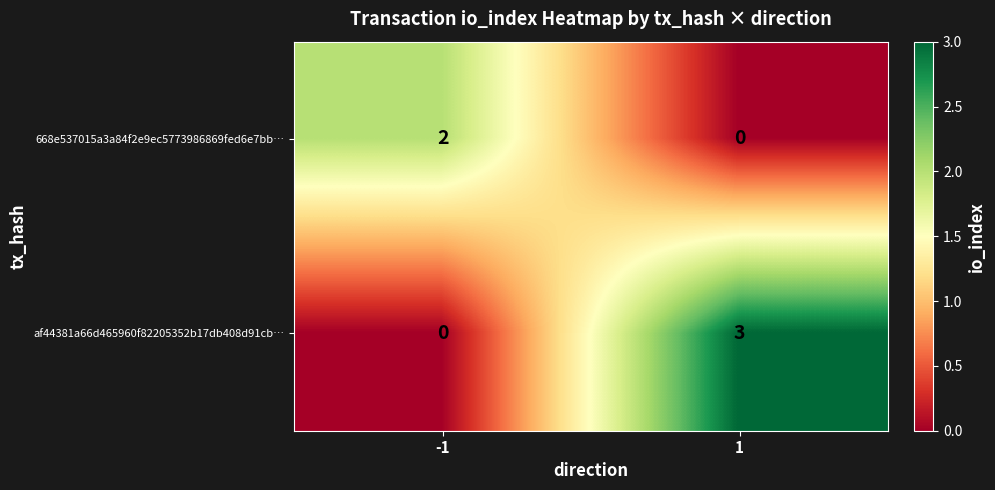

What is the total value across all series at 1?

3